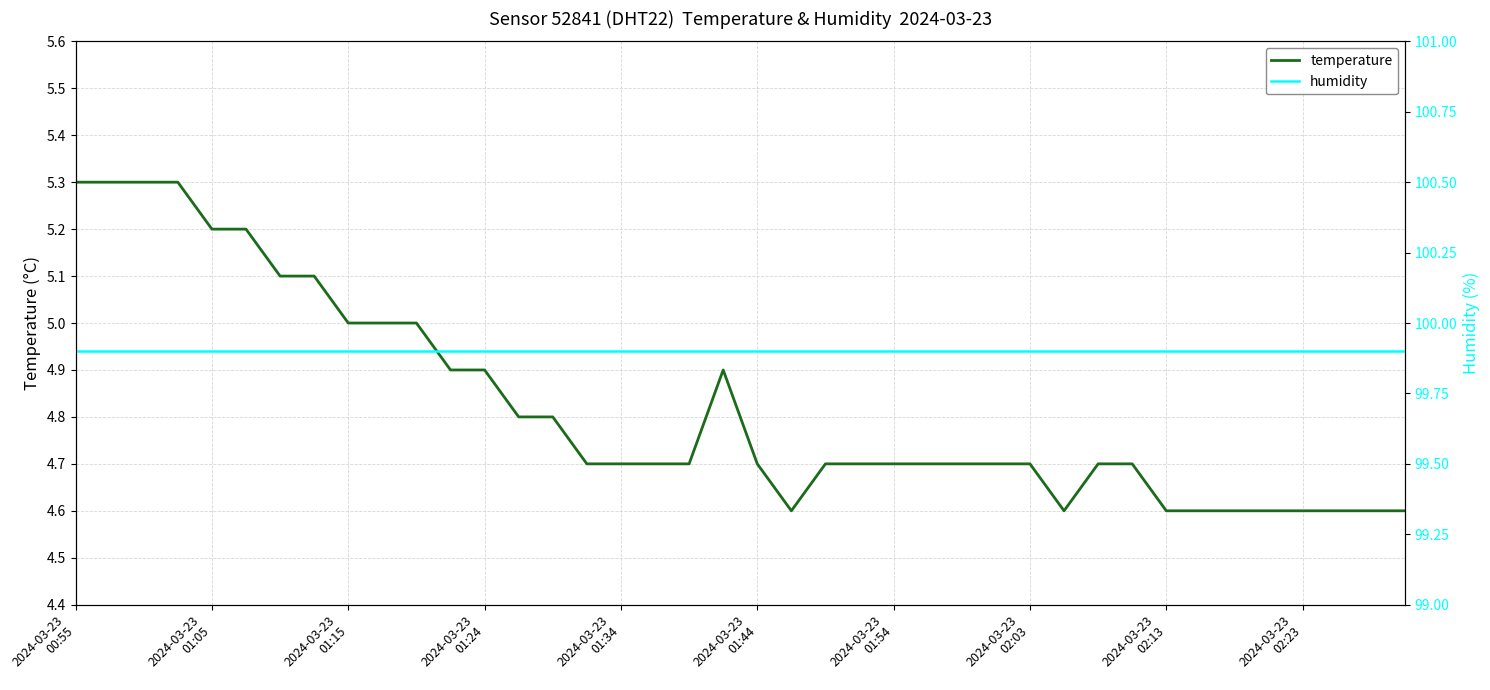

What is the total value across all series at 2024-03-23
01:05?

105.2